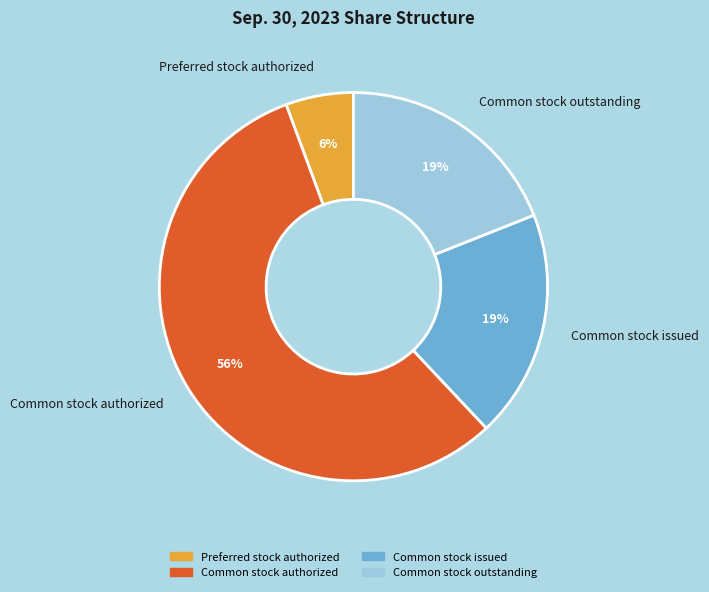

Which category has the smallest portion of the pie?

Preferred stock authorized